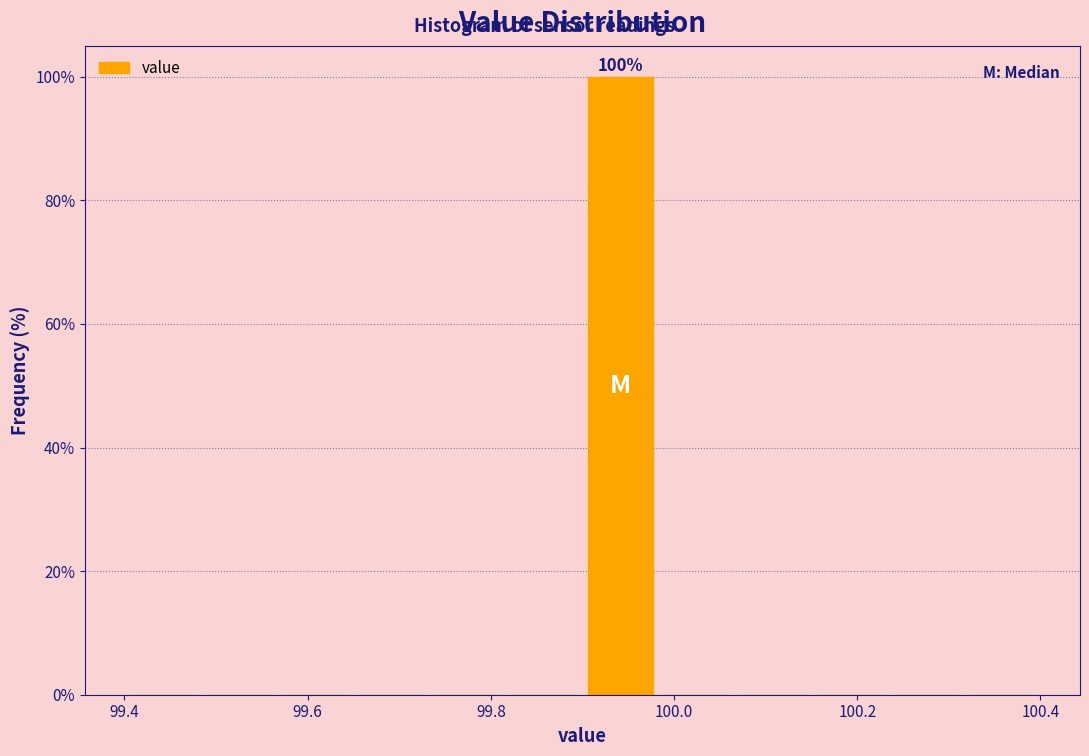

Over which range of the x-axis is the bar tallest?

99.90 to 99.98